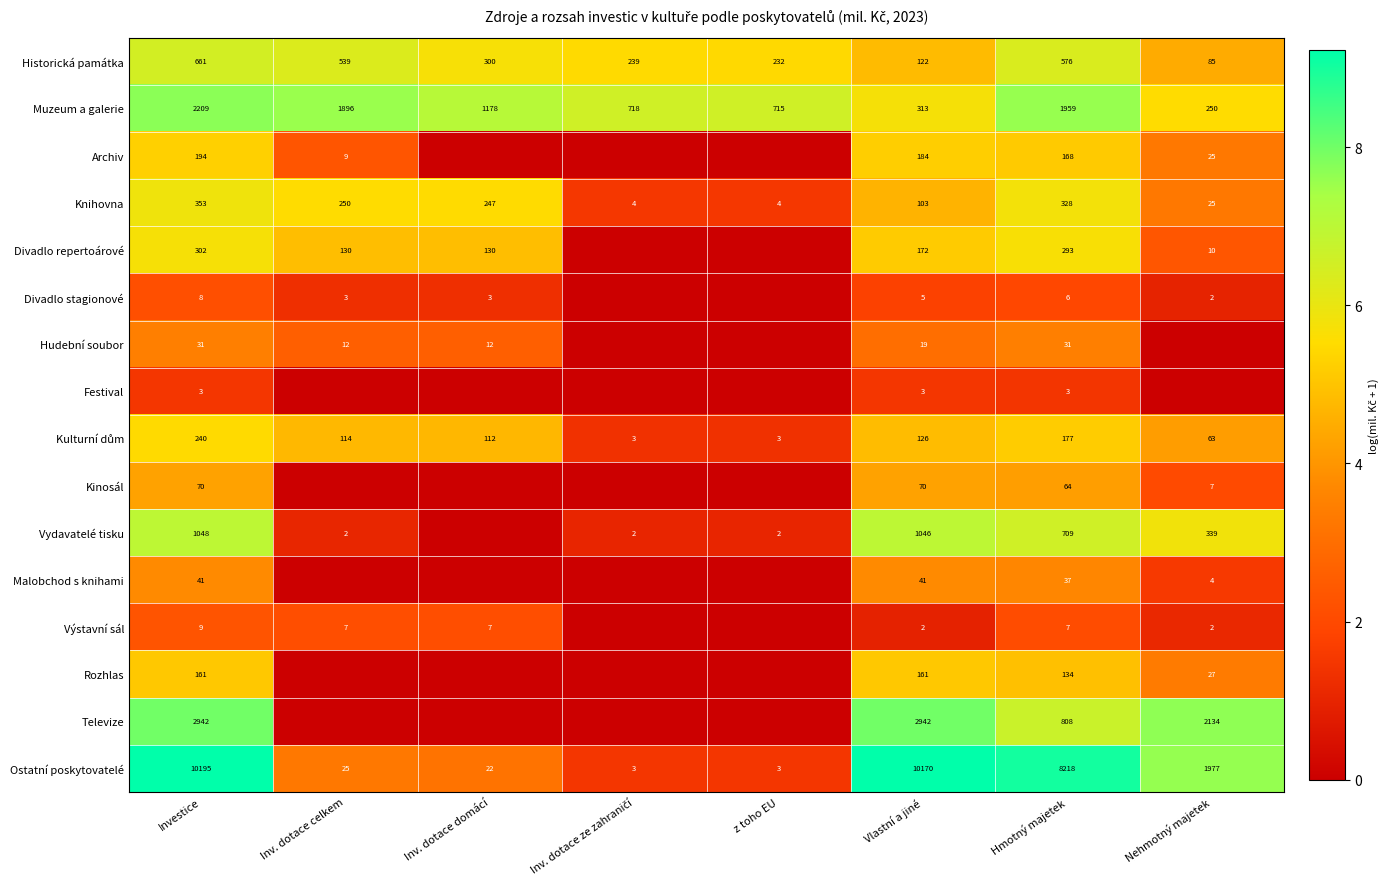

The Divadlo repertoárové series shows 3.4 at Nehmotný majetek. True or false?

False